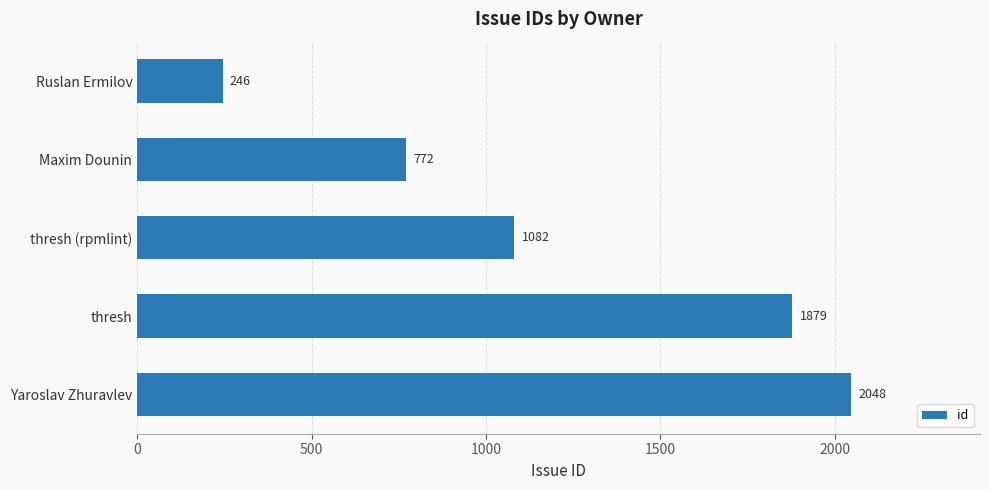

Rank the categories by value from highest to lowest.

Yaroslav Zhuravlev, thresh, thresh (rpmlint), Maxim Dounin, Ruslan Ermilov